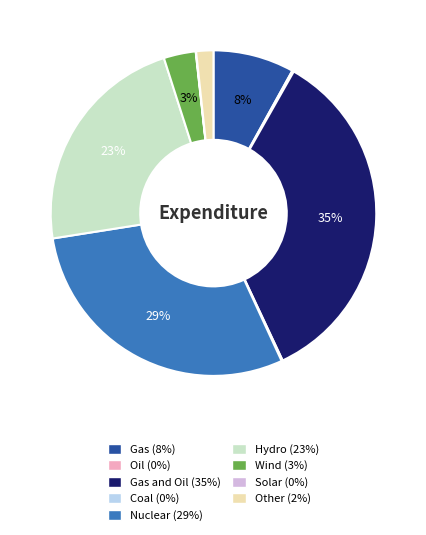

To the nearest percent, what is the average slice percentage?

11%